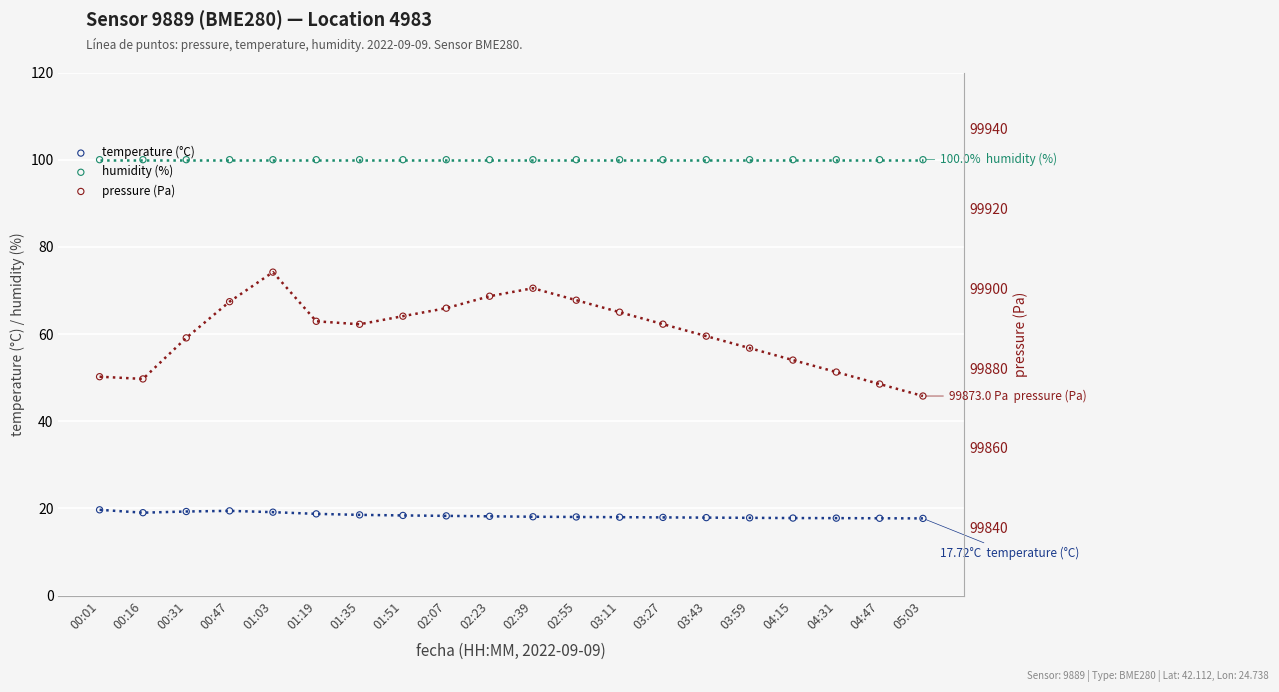

Which series contains the highest Y value?

pressure (Pa)